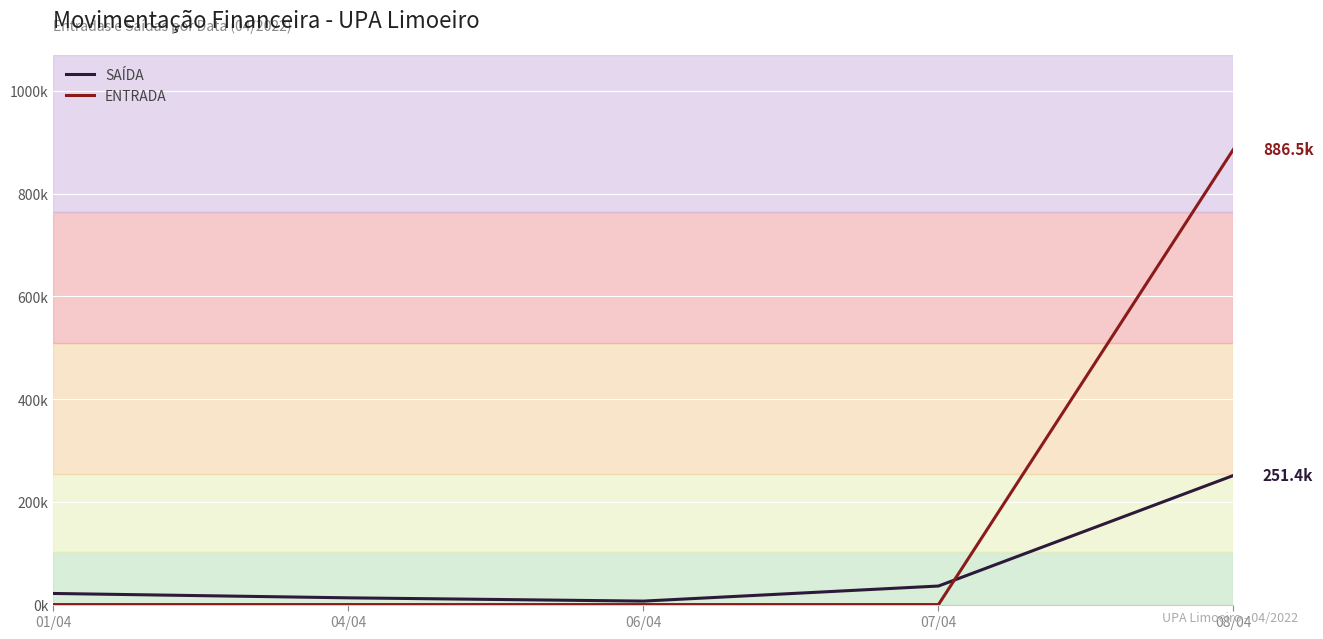

What position from the right is 04/04?

4